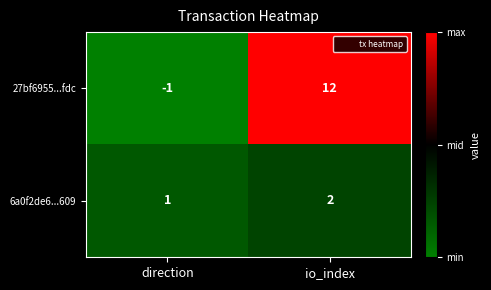

Reading right to left, what are all the values shown in this chart?

27bf6955...fdc: io_index=12	direction=-1
6a0f2de6...609: io_index=2	direction=1